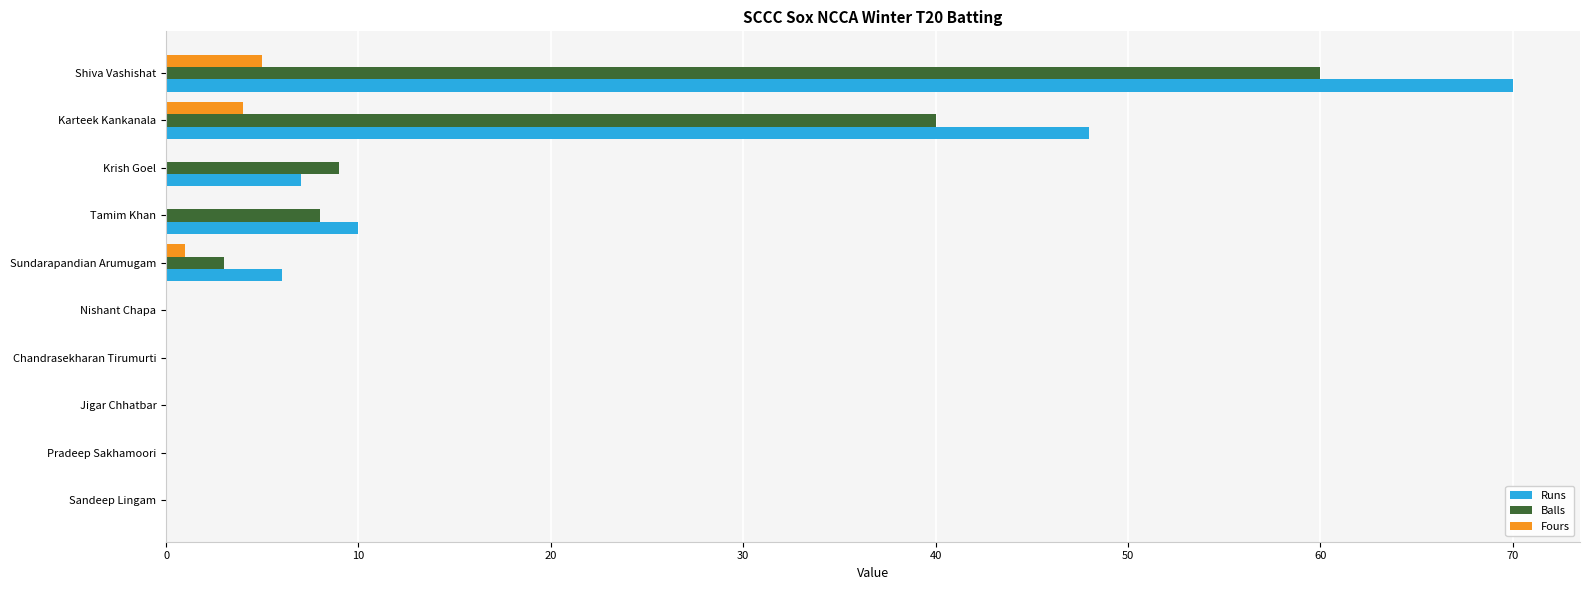

At which category does the chart reach its peak across all series?

Shiva Vashishat